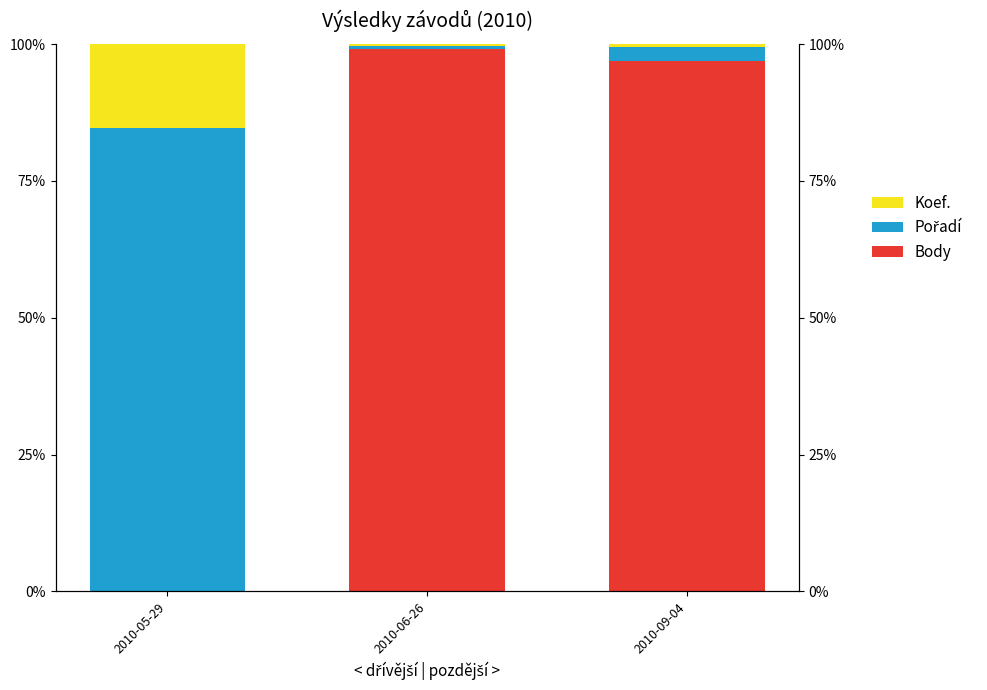

How many bars are there in each group?

3